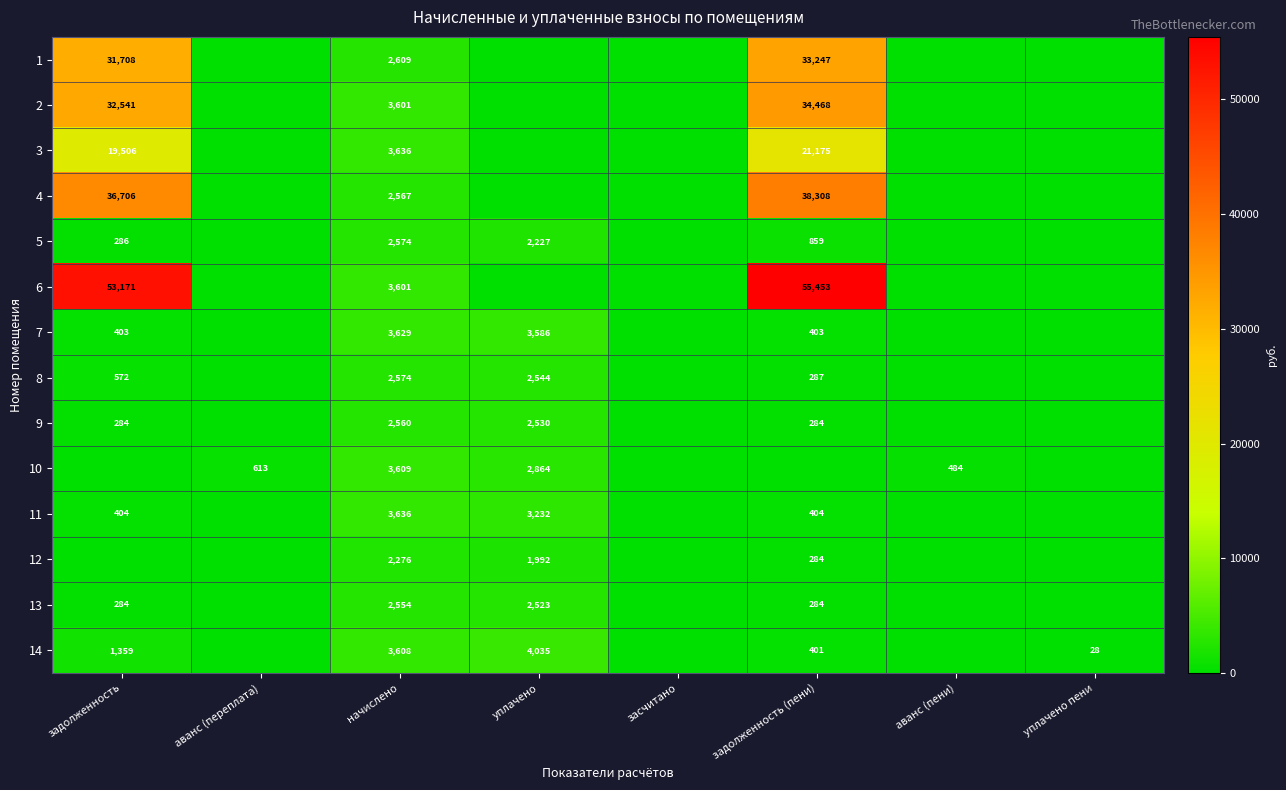

Is it true that 13 equals 867 at уплачено?

False